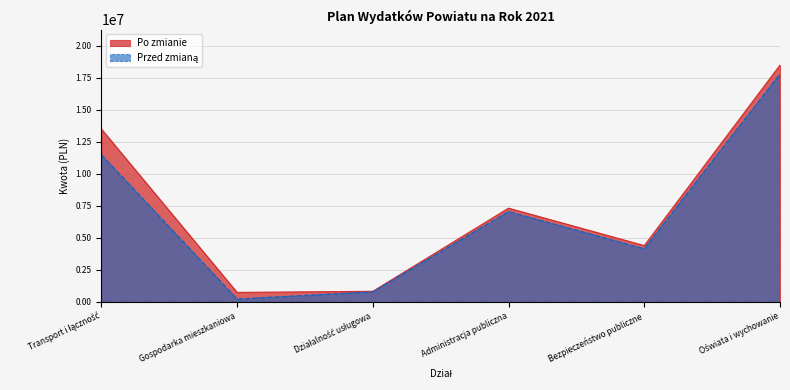

The Po zmianie series shows 4387300 at Bezpieczeństwo publiczne. True or false?

True